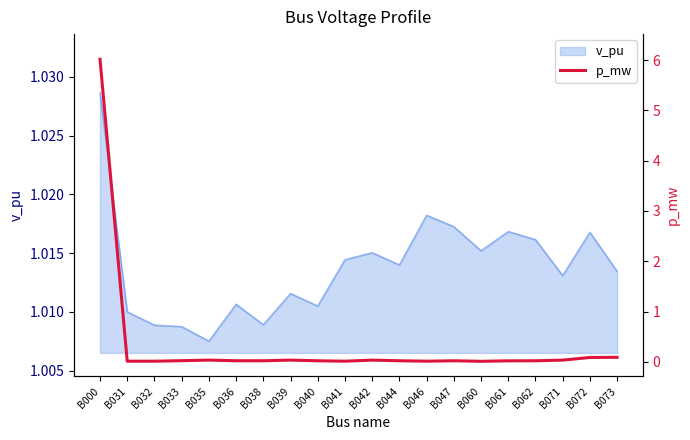

The v_pu series shows 1.7 at B035. True or false?

False